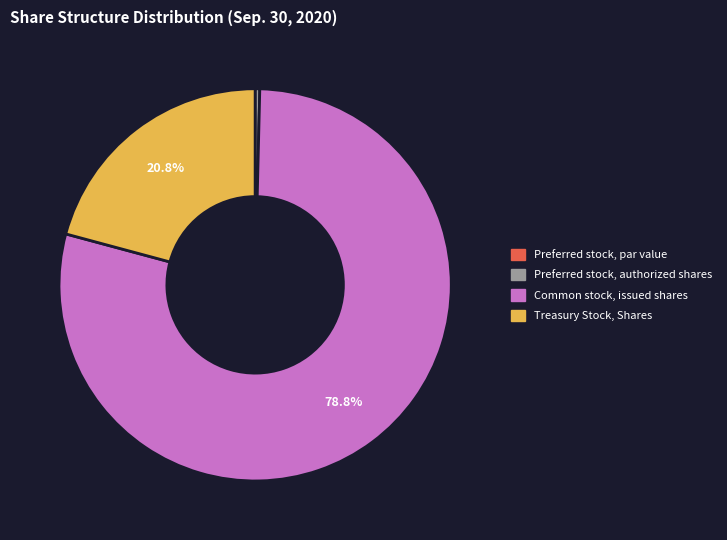

Which category has the biggest portion of the pie?

Common stock, issued shares